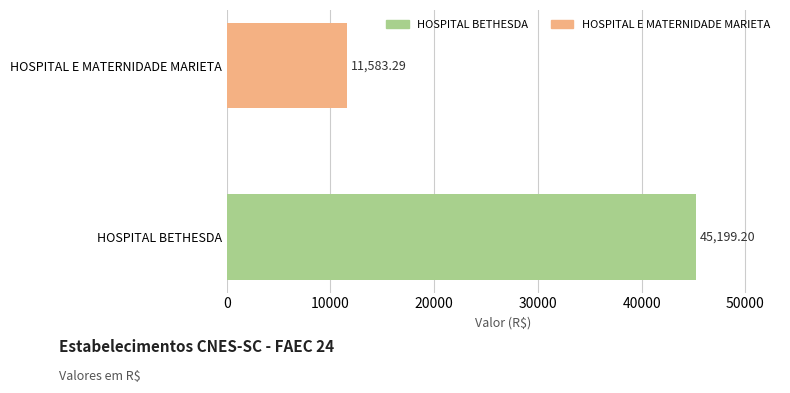

Count the number of values greater than 45199.

1